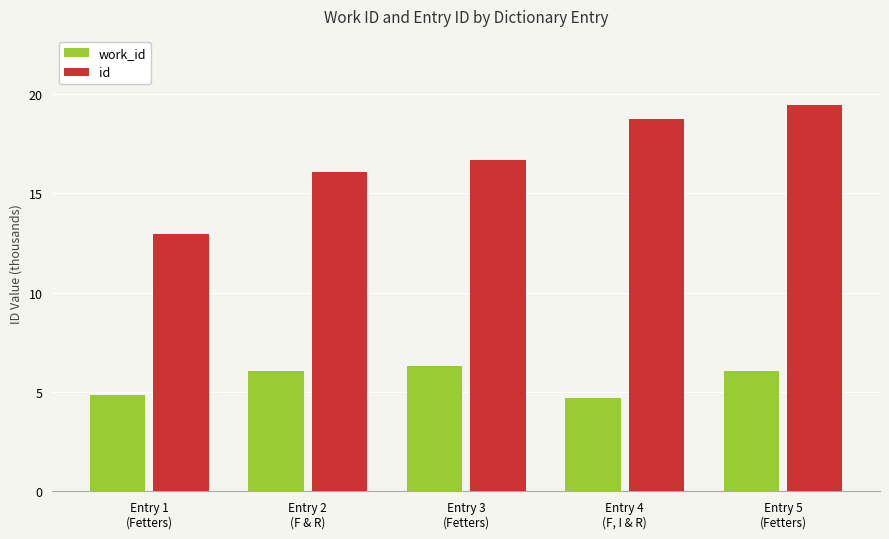

What is the value of the work_id bar at the 3rd from the left?

6.3